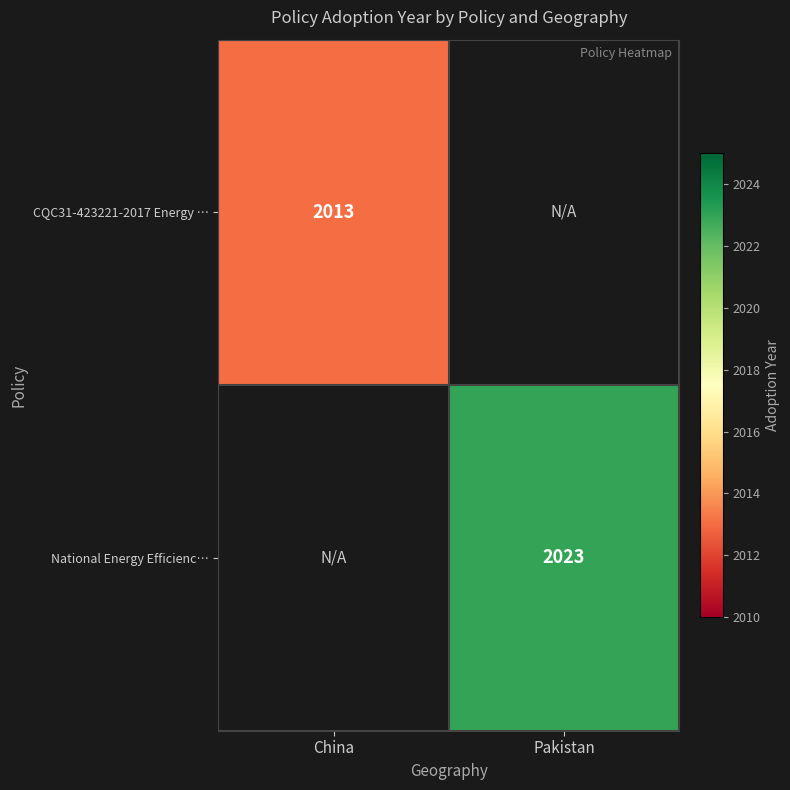

The value of National Energy Efficienc… at Pakistan is 3278. True or false?

False